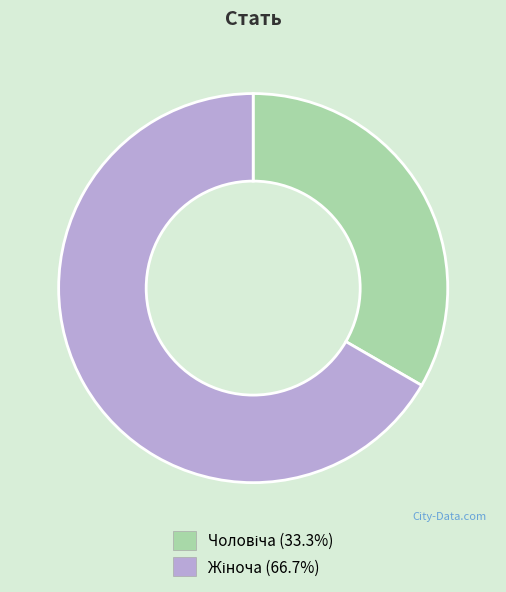

Is there any slice that represents more than half of the pie?

Yes